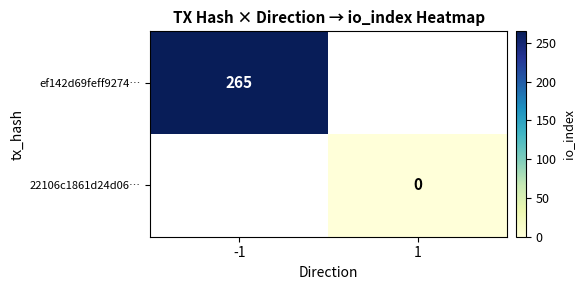

Which category has the lowest value across all series?

1